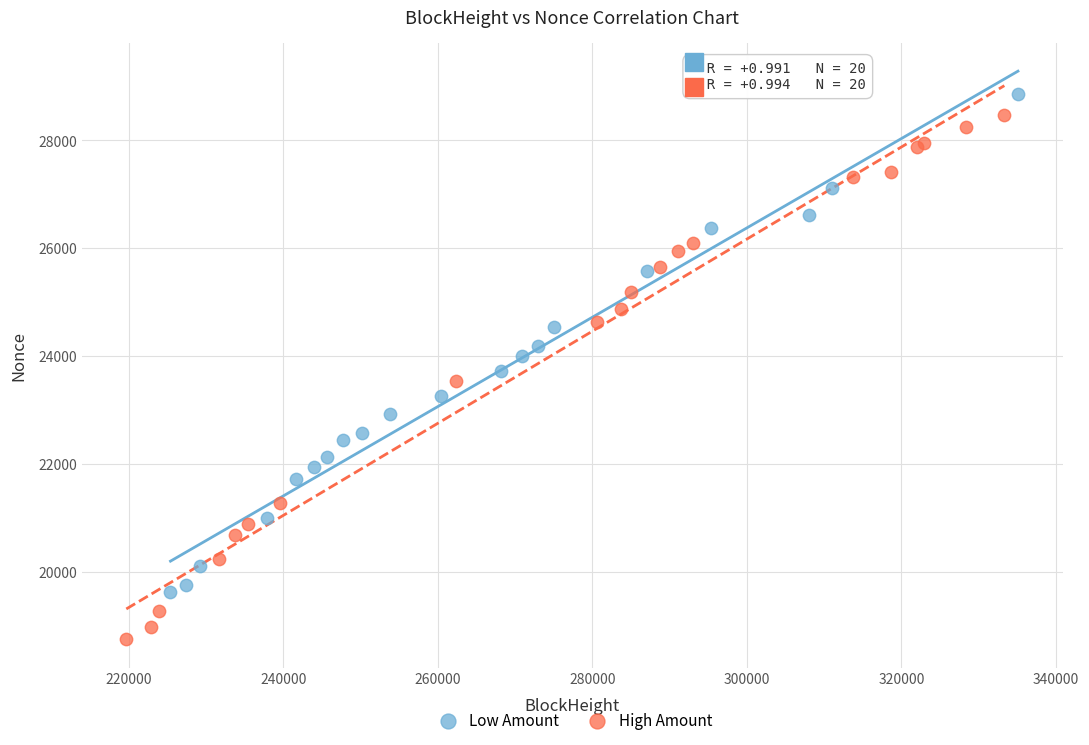

Which series contains the lowest Y value?

High Amount